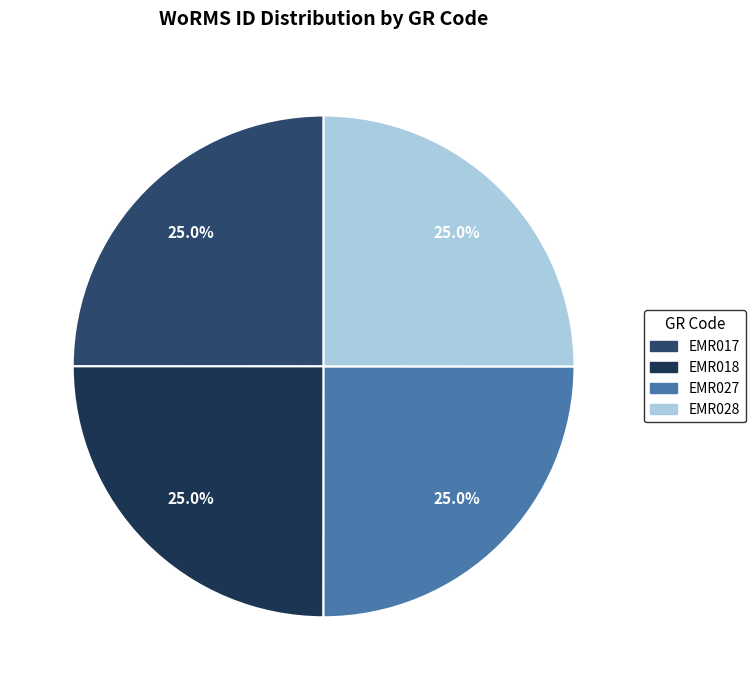

Is it true that EMR028 is 14% of the pie?

False